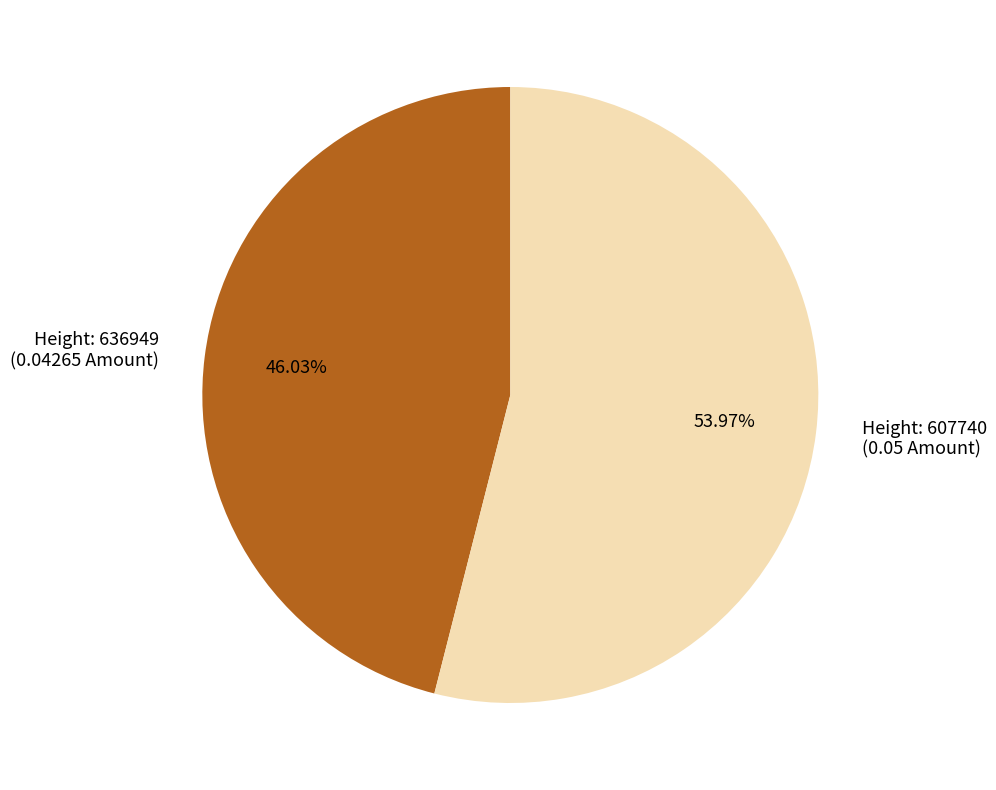

Is there any slice that represents more than half of the pie?

Yes